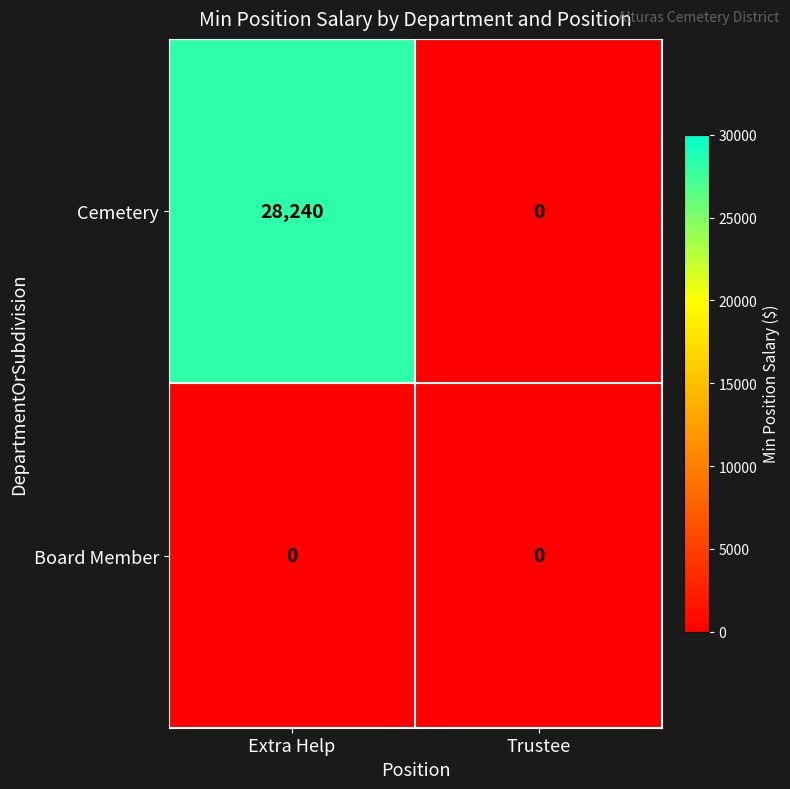

Is it true that Cemetery equals 0 at Trustee?

True